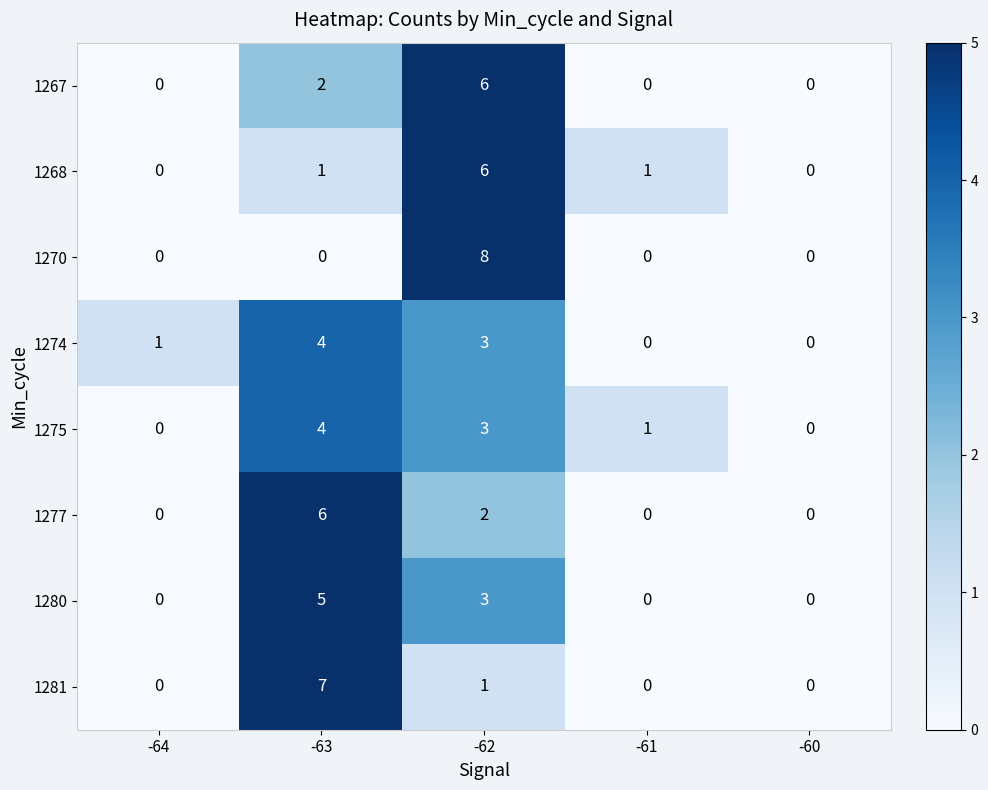

How many distinct data groups are displayed?

8